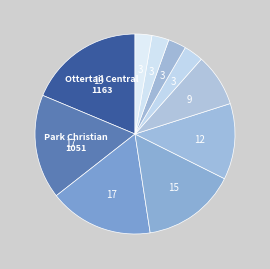

How many segments does this pie chart have?

10